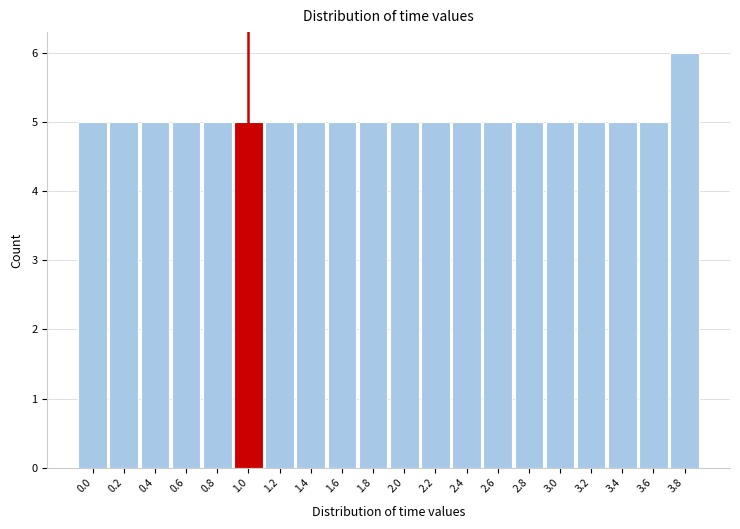

Reading right to left, transcribe all the data shown in this chart.

3.8=6	3.6=5	3.4=5	3.2=5	3.0=5	2.8=5	2.6=5	2.4=5	2.2=5	2.0=5	1.8=5	1.6=5	1.4=5	1.2=5	1.0=5	0.8=5	0.6=5	0.4=5	0.2=5	0.0=5